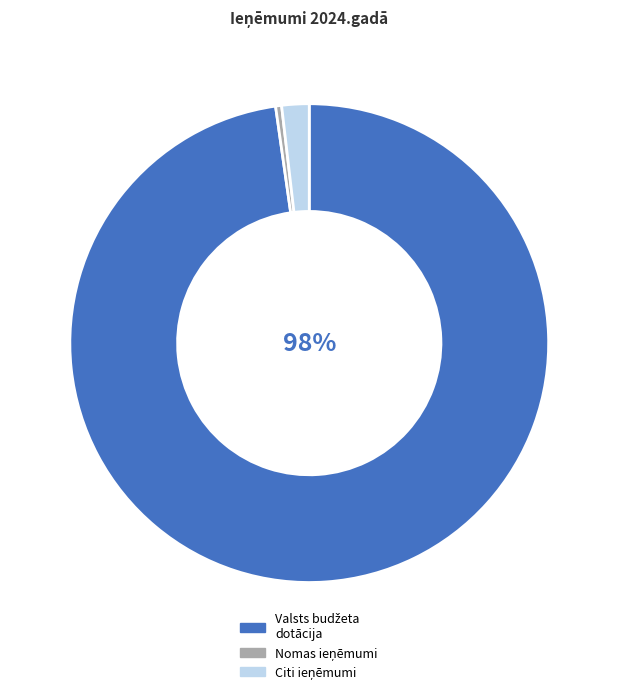

Is there a majority slice in this chart?

Yes